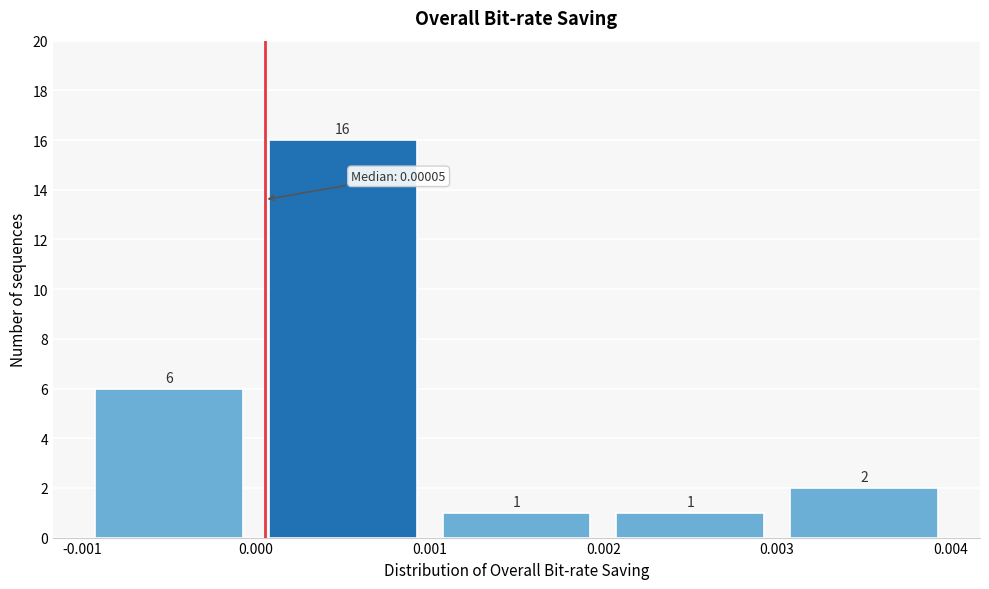

Reading left to right, transcribe this chart: for each bar, give the range it covers on the x-axis and its height.

-0.001 to 0.000: 6
0.000 to 0.001: 16
0.001 to 0.002: 1
0.002 to 0.003: 1
0.003 to 0.004: 2